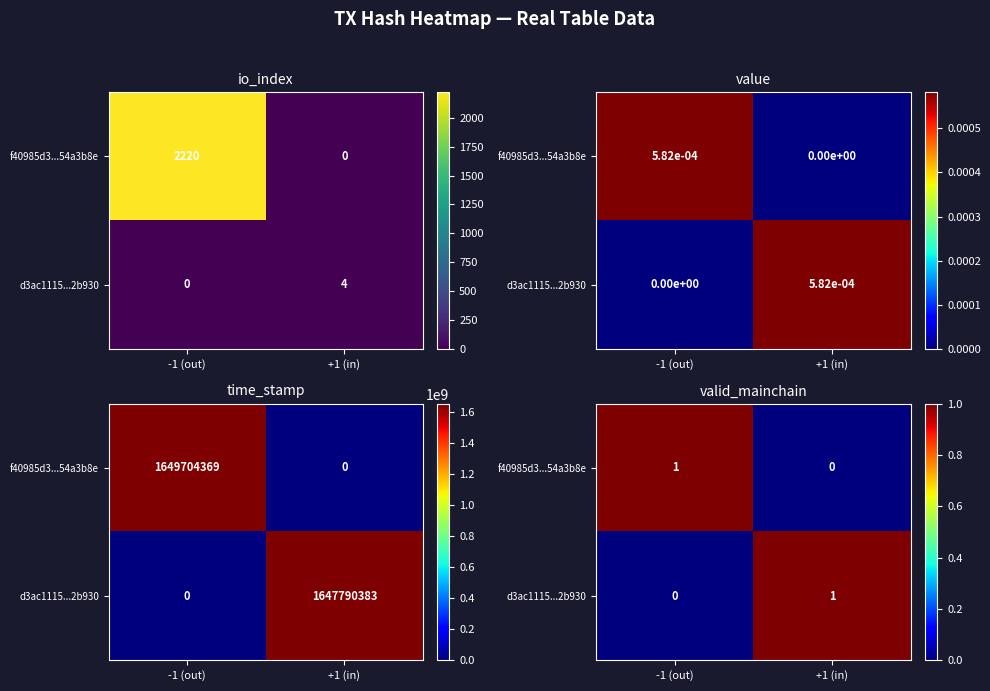

At which label does f40985d3...54a3b8e reach its minimum?

+1 (in)